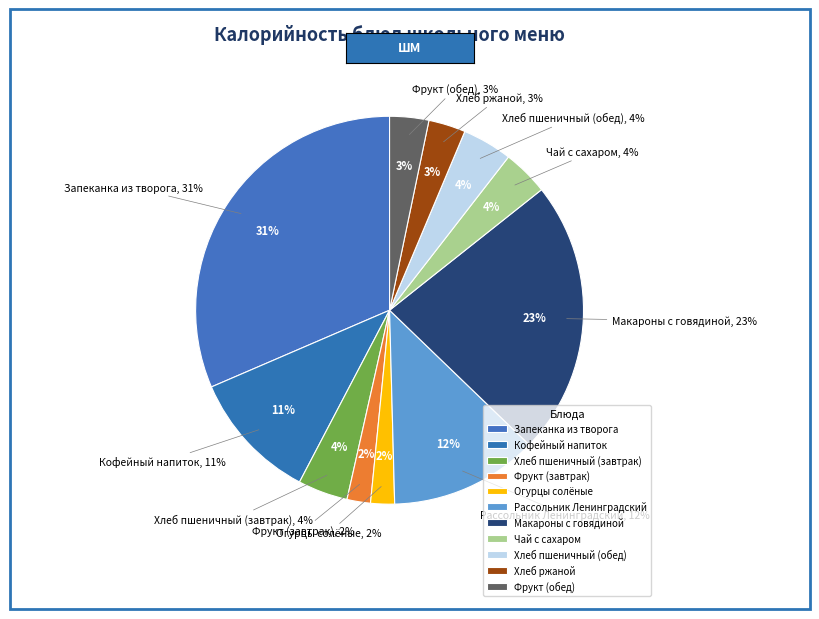

True or false: Фрукт (обед) accounts for 1% of the total.

False